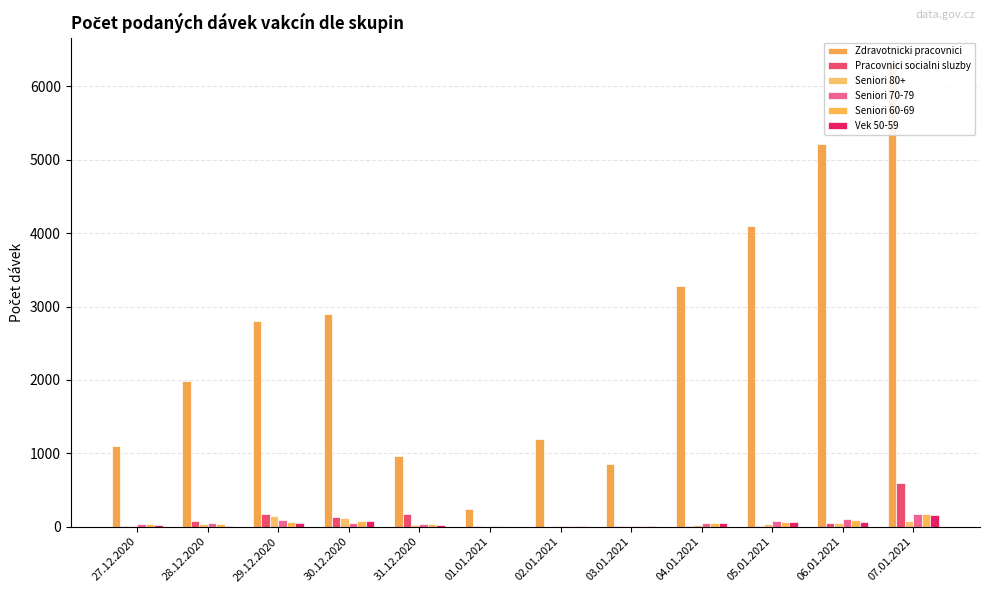

What is the total value across all series at 27.12.2020?

1219